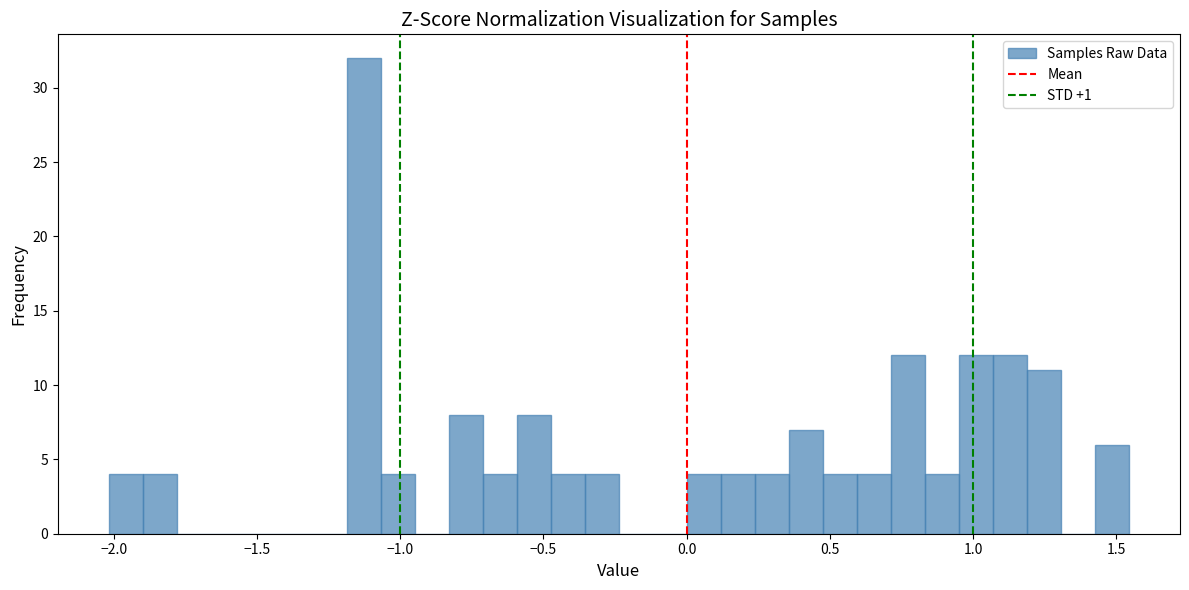

Around what value on the x-axis is the tallest bar? Give the approximate position of its centre, as read against the axis.

-1.15